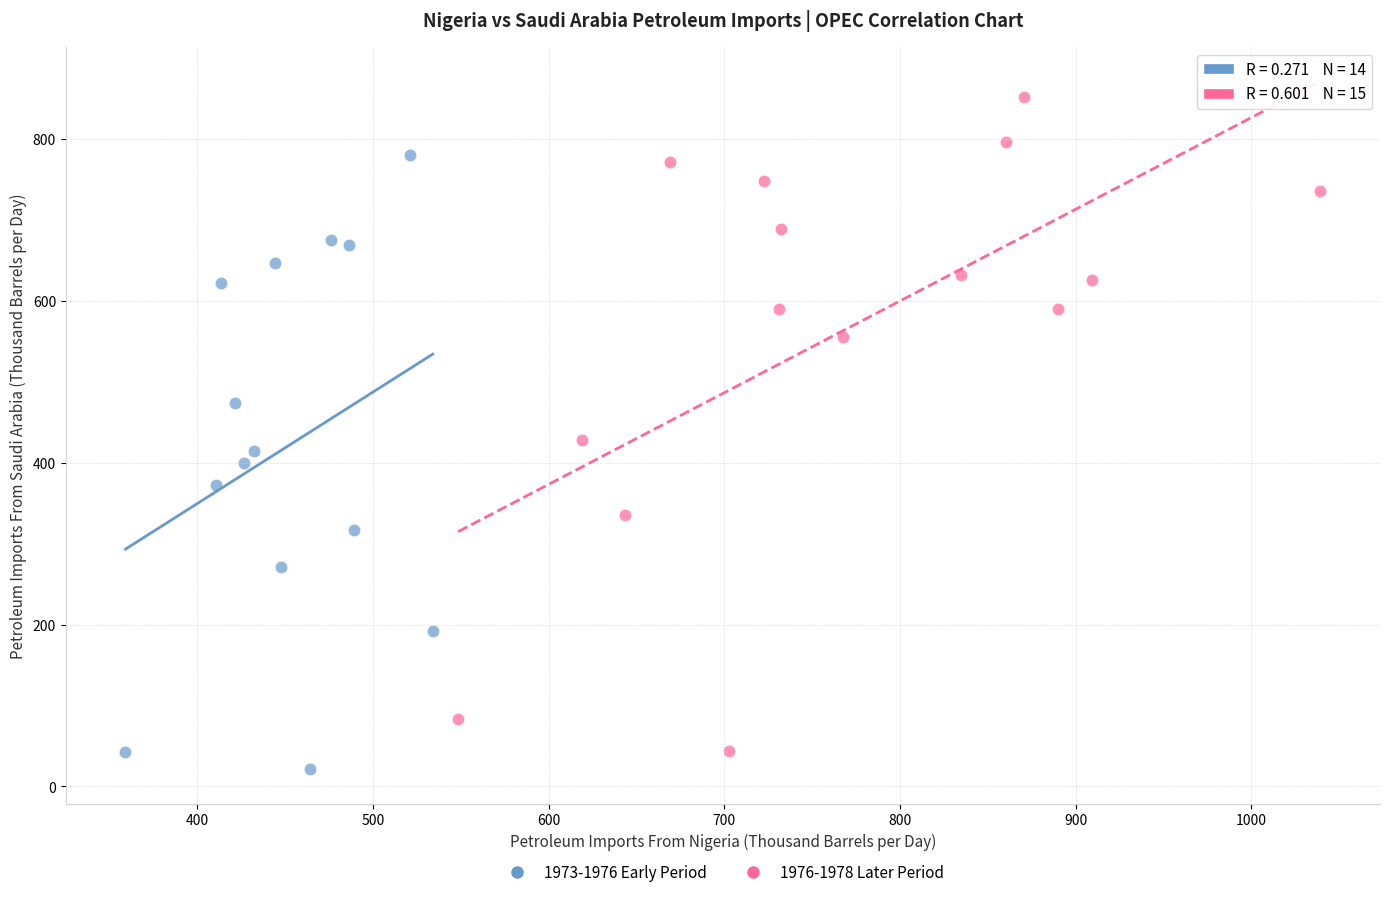

What are all the series names shown in the legend?

1973-1976 Early Period, 1976-1978 Later Period